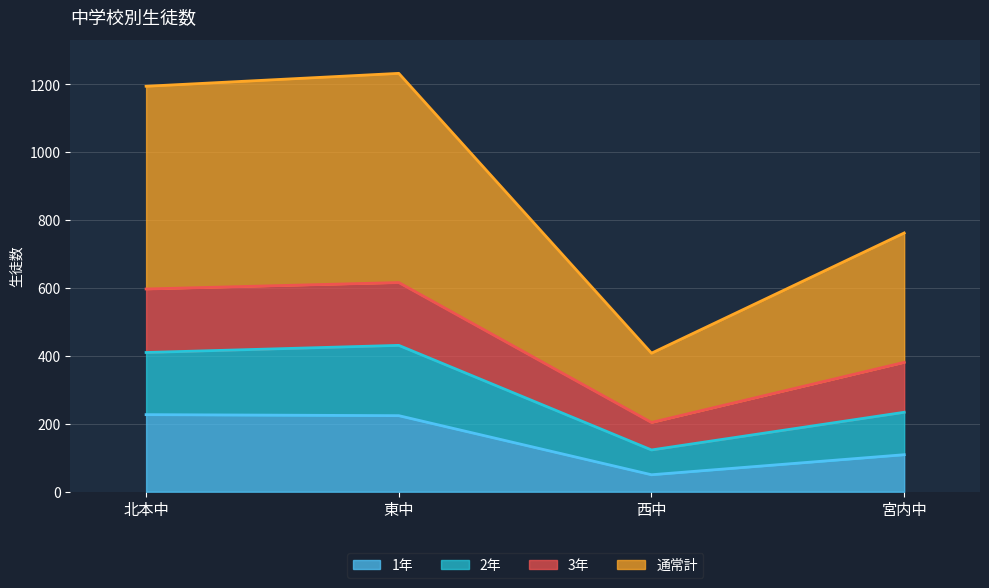

True or false: 2年 has a value of 431 at 東中.

True